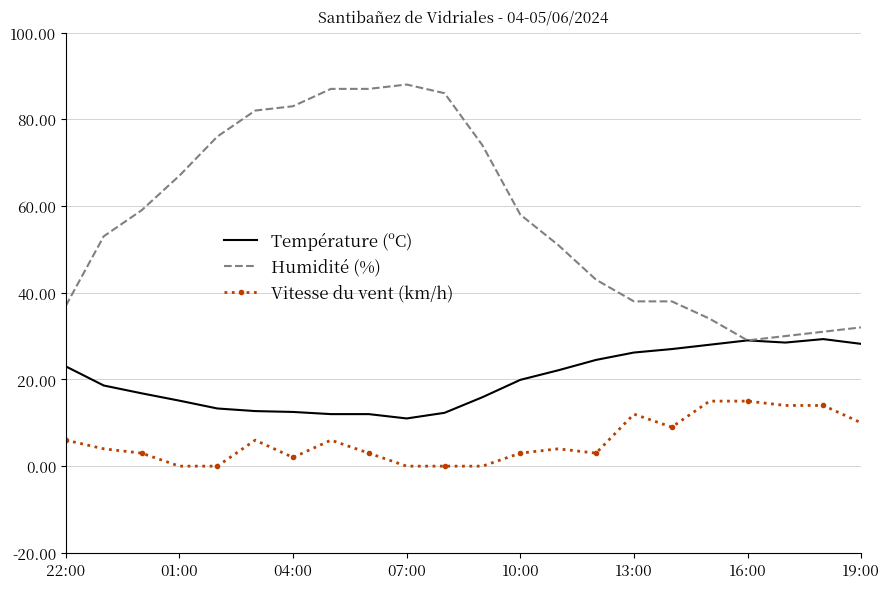

True or false: Vitesse du vent (km/h) and Température (ºC) intersect in this chart.

False